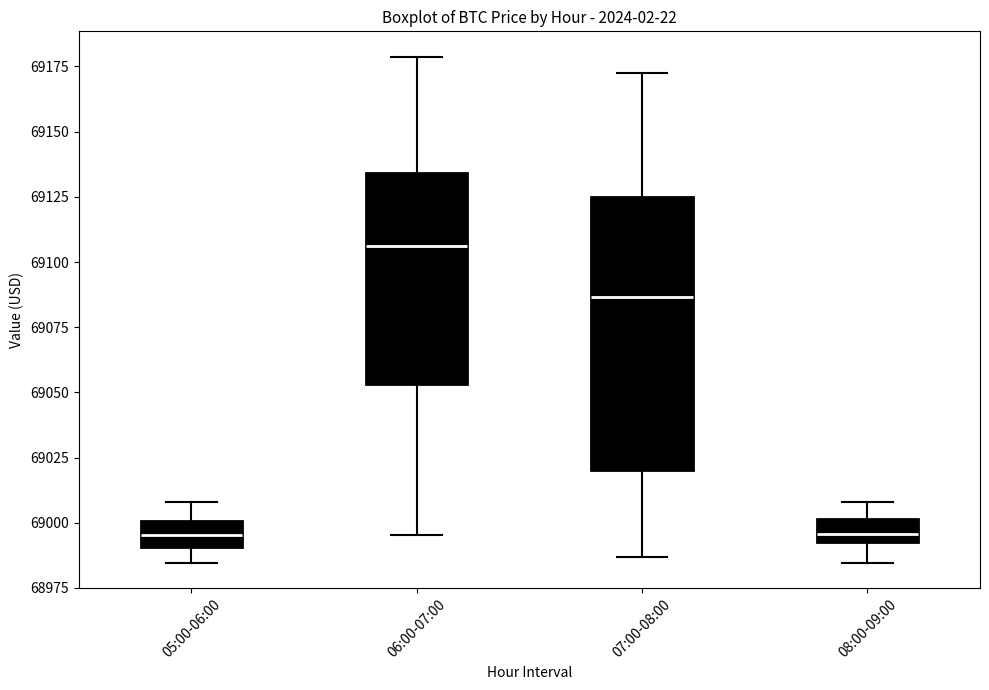

Comparing the boxes themselves (not the whiskers), which one is the tallest?

07:00-08:00